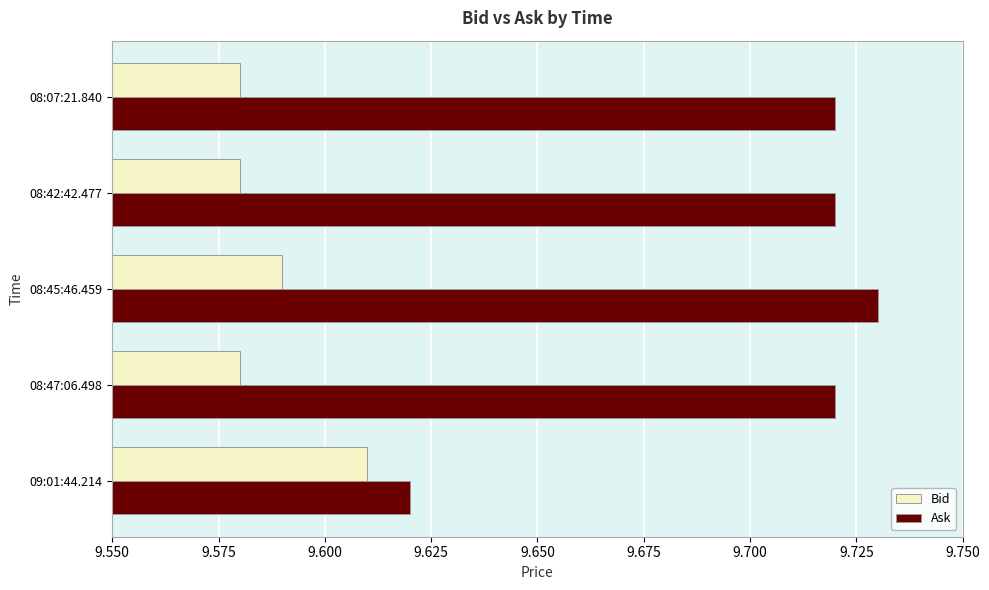

How many Ask values are between 9 and 10?

5